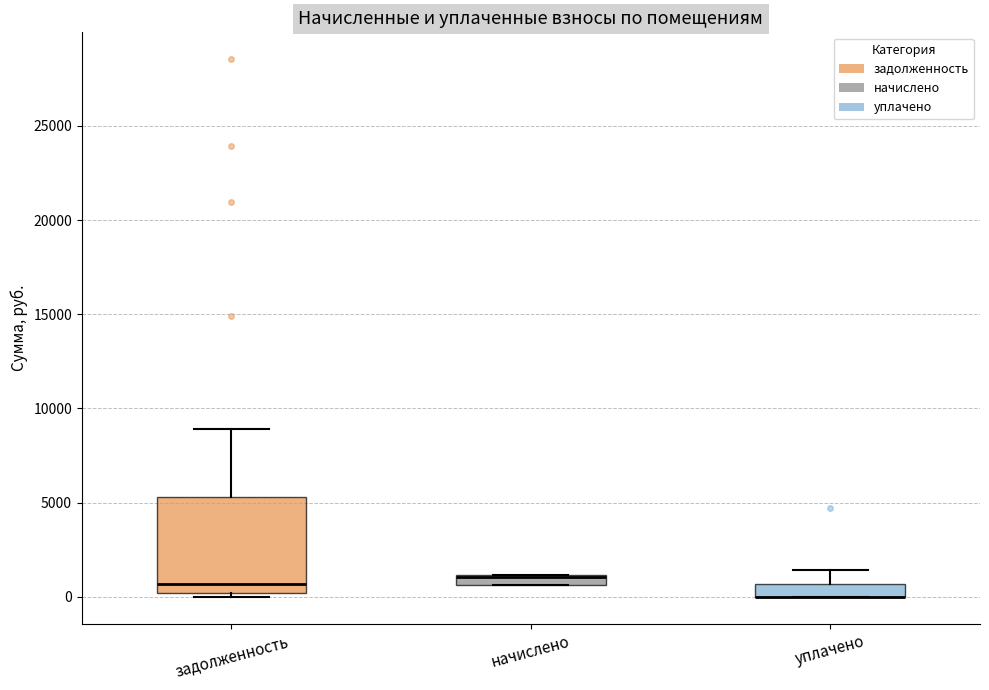

Which box is the tallest, from its lower edge to its upper edge?

задолженность